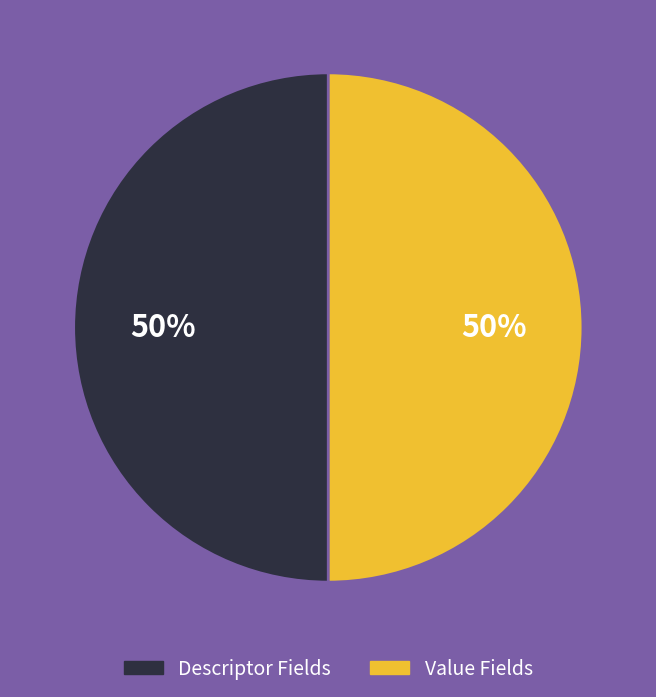

What percentage is the Descriptor Fields slice, to the nearest percent?

50%